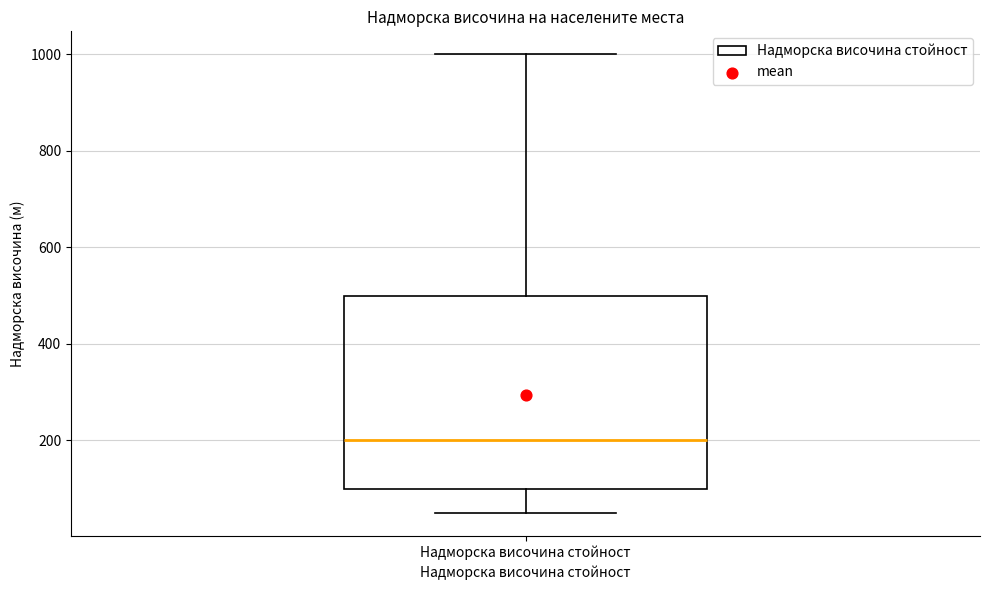

Where does the lower whisker of the box for Надморска височина стойност end on the y-axis? The values are not printed on the chart, so give them approximately, as read against the axis.

60